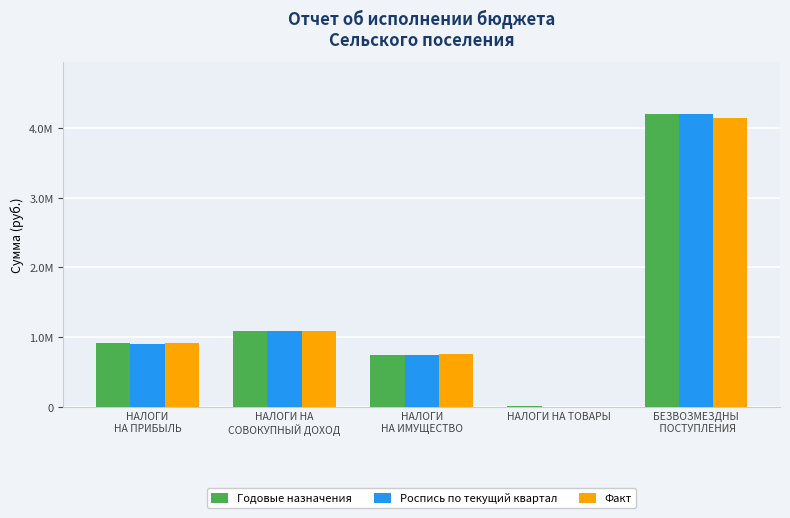

List the series in order of their peak value, lowest first.

Факт, Годовые назначения, Роспись по текущий квартал